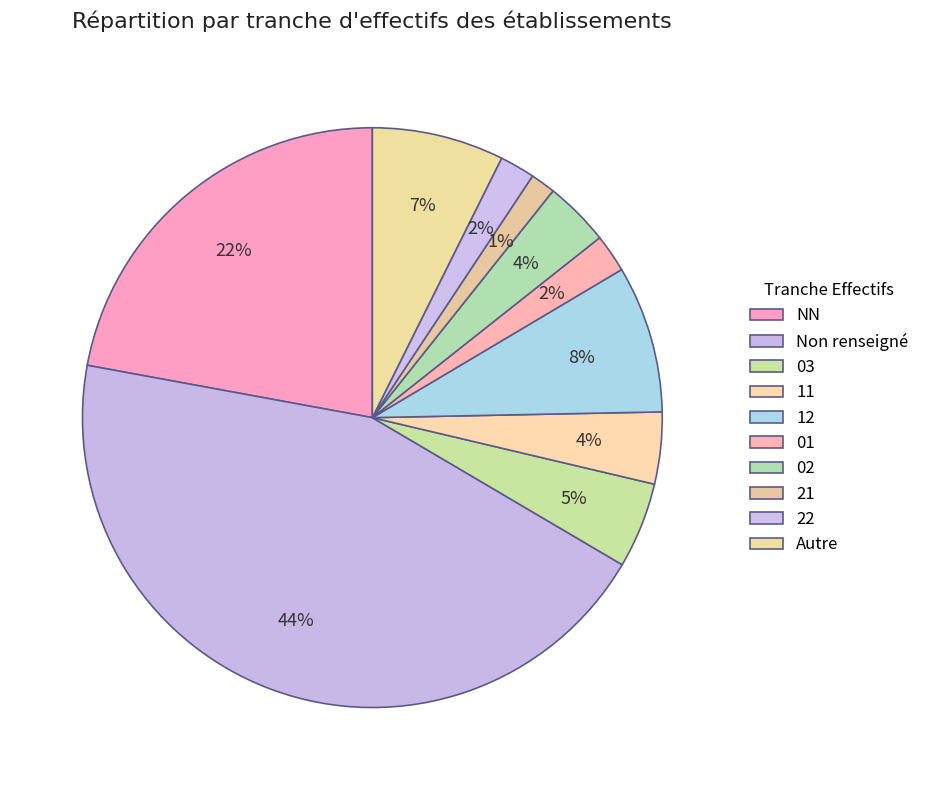

Does any single category account for the majority?

No